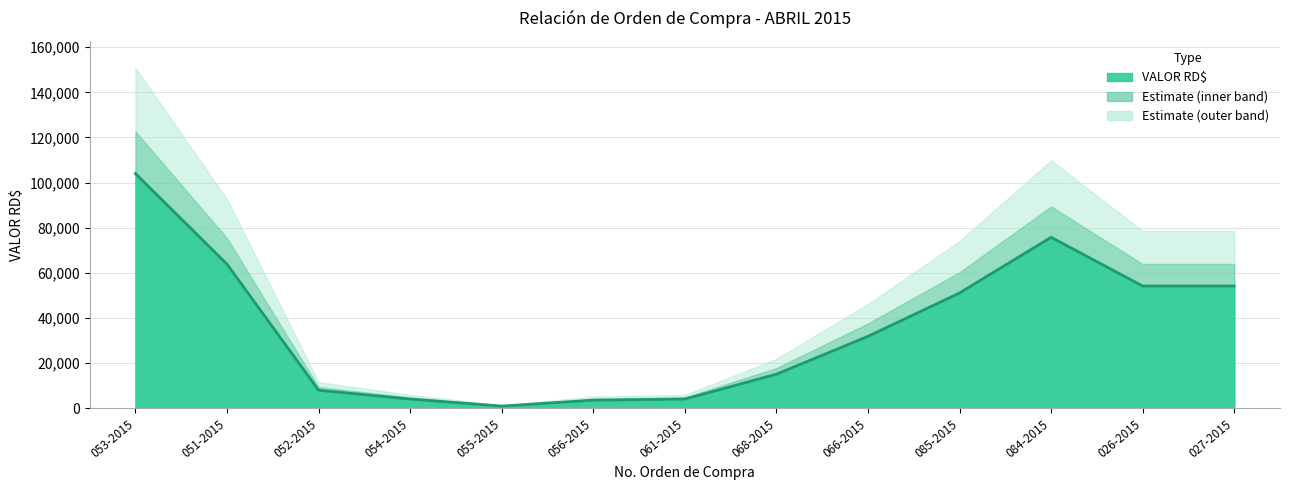

What is the label of the 2nd point from the left?

051-2015